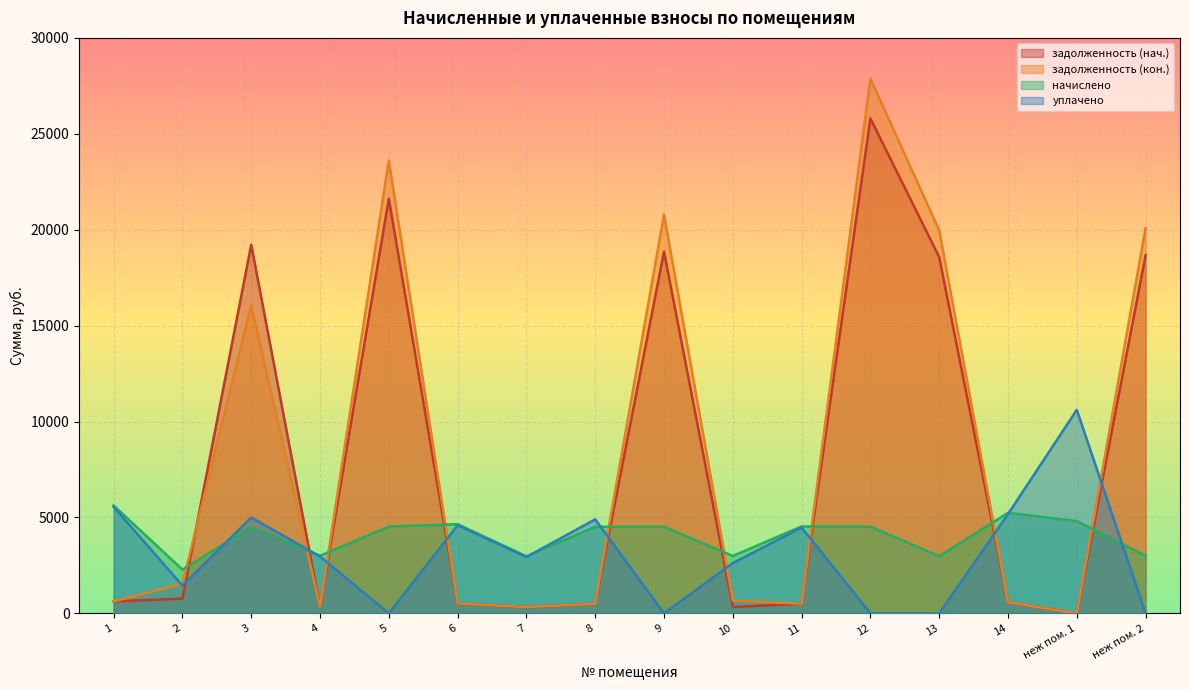

Reading right to left, what are all the values shown in this chart?

задолженность (нач.): 18670.8	0.0	582.5	18570.2	25800.8	503.5	332.5	18855.4	501.7	330.7	513.3	21617.2	333.7	19218.8	769.3	624.9
задолженность (кон.): 20079.5	0.0	582.5	19971.3	27876.9	503.5	665.0	20783.9	501.7	330.7	516.7	23607.3	333.7	16058.3	1545.9	624.9
начислено: 2997.8	4811.5	5242.1	2981.6	4520.9	4531.7	2992.4	4515.5	4515.5	2976.2	4650.0	4526.3	3003.1	4510.1	2281.9	5624.2
уплачено: 0.0	10611.2	5175.8	0.0	0.0	4474.4	2622.1	0.0	4903.1	2938.6	4591.3	0.0	2965.2	5000.0	1452.2	5553.1